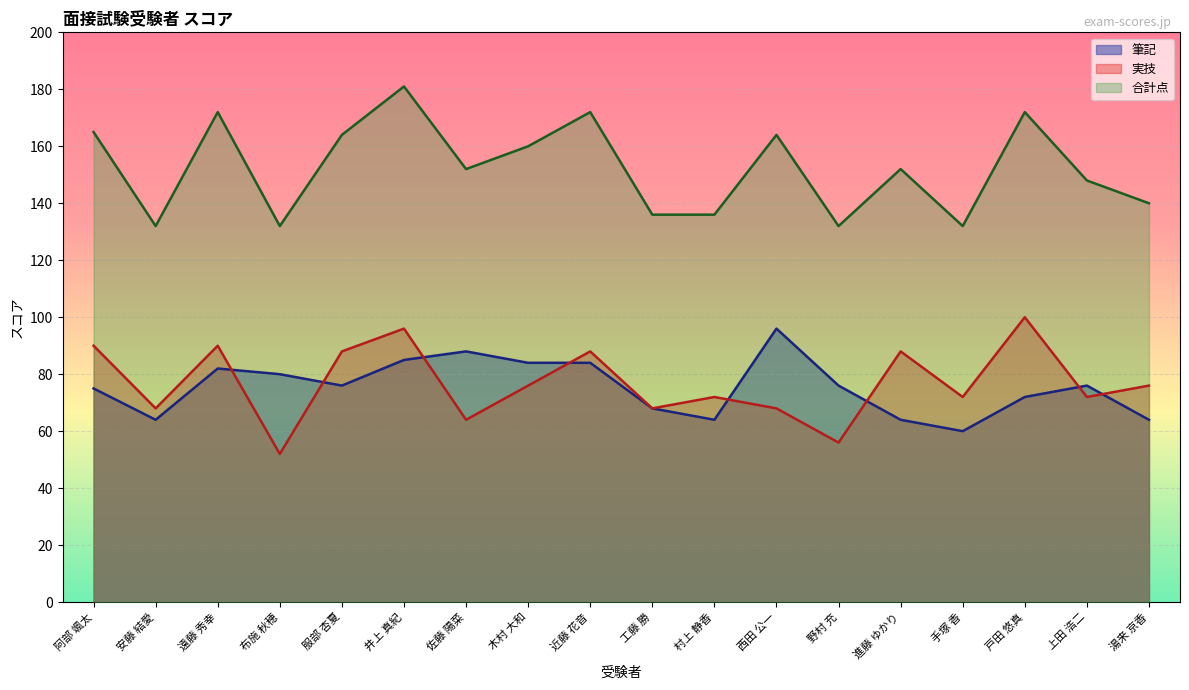

How many times do 実技 and 筆記 cross each other?

8